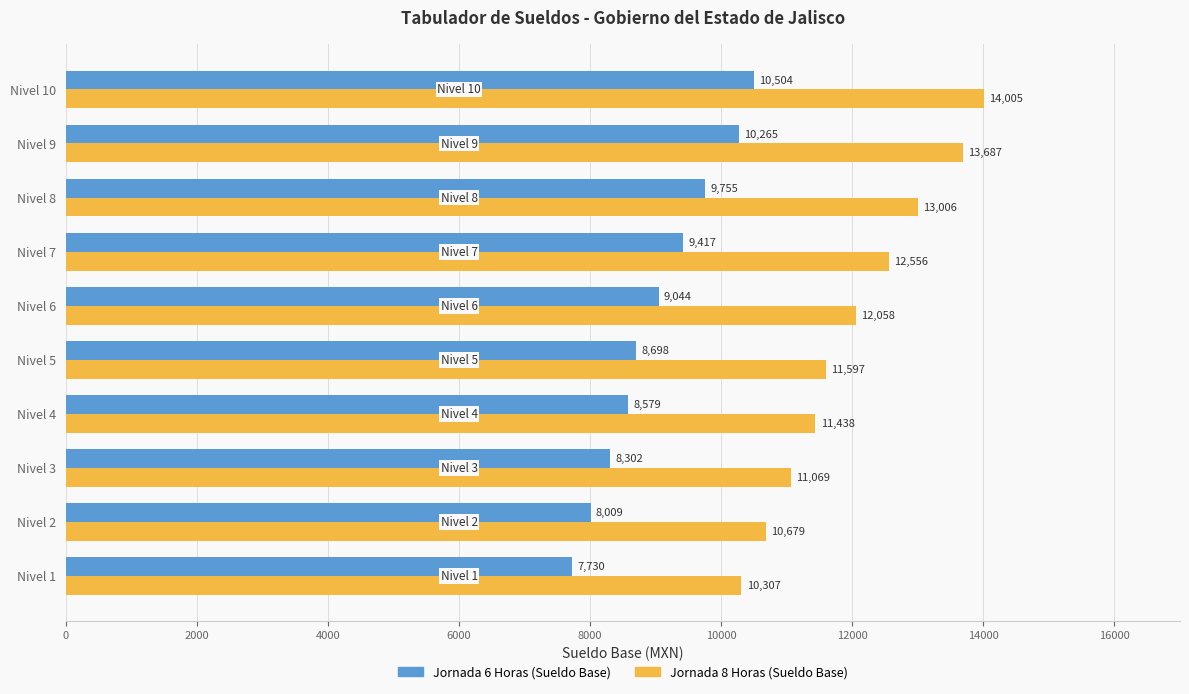

What value does the Jornada 6 Horas (Sueldo Base) series have at Nivel 4?

8579